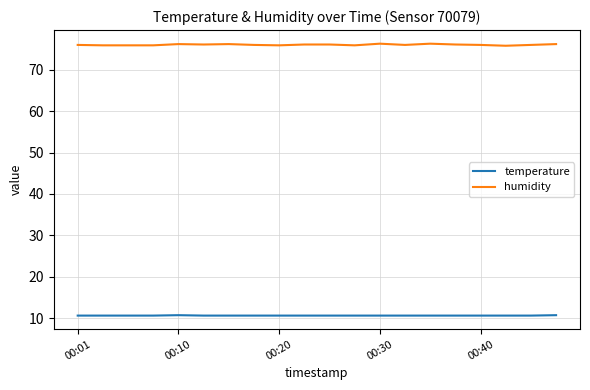

List the series in order of their peak value, lowest first.

temperature, humidity